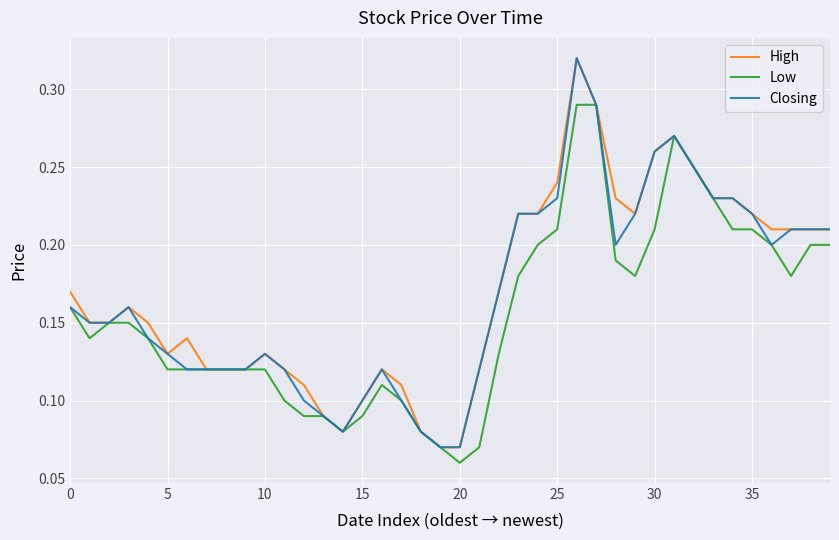

What are all the series names shown in the legend?

High, Low, Closing